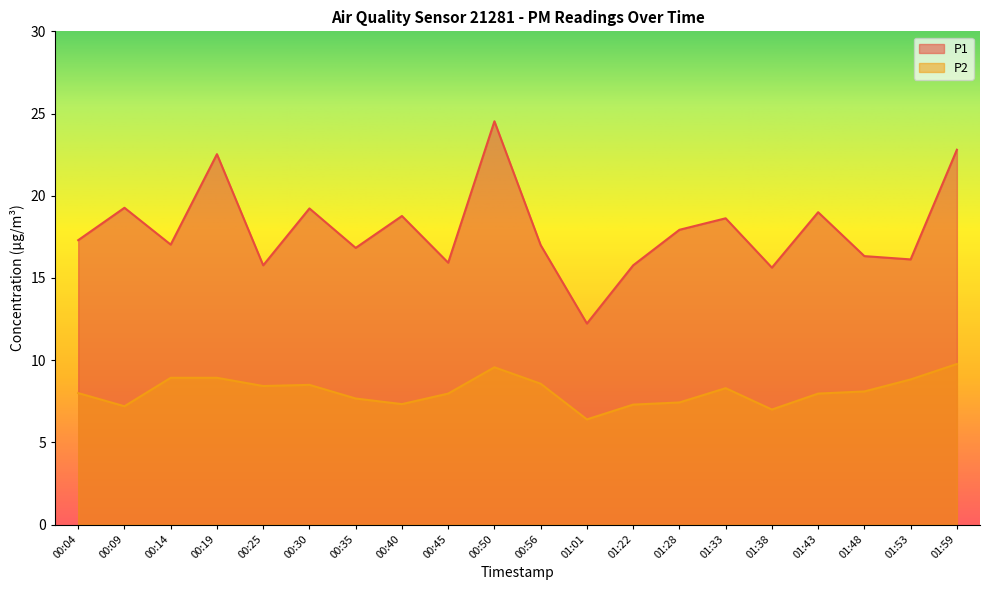

At 00:14, list the series in order from largest to smallest.

P1, P2